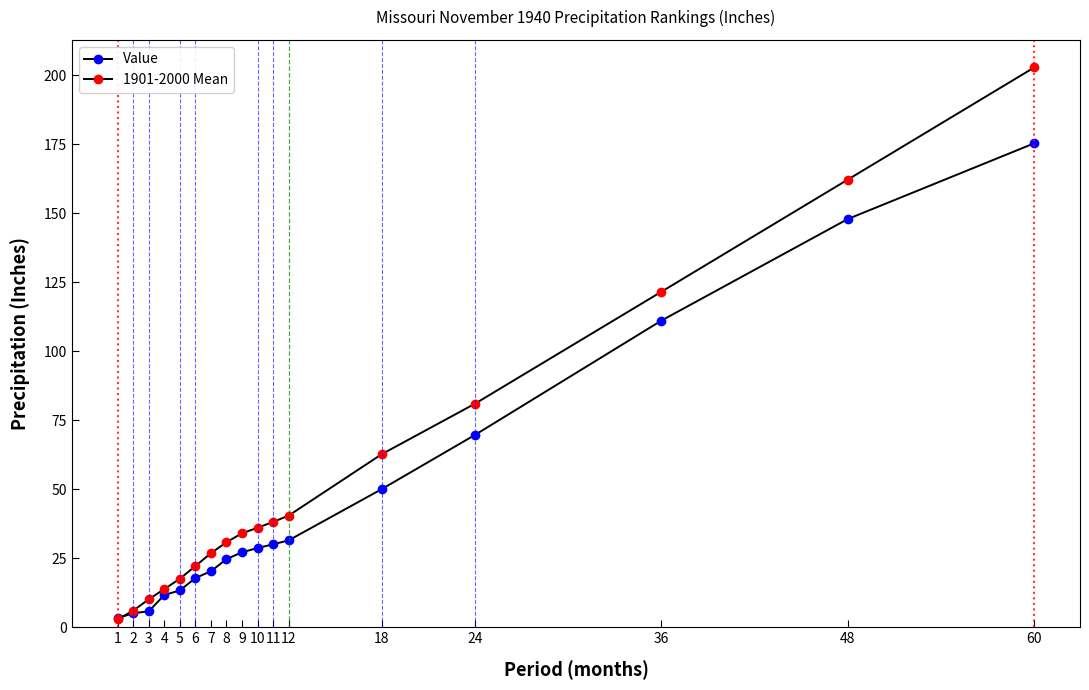

What is the difference between the maximum and minimum values in the 1901-2000 Mean series?

199.8